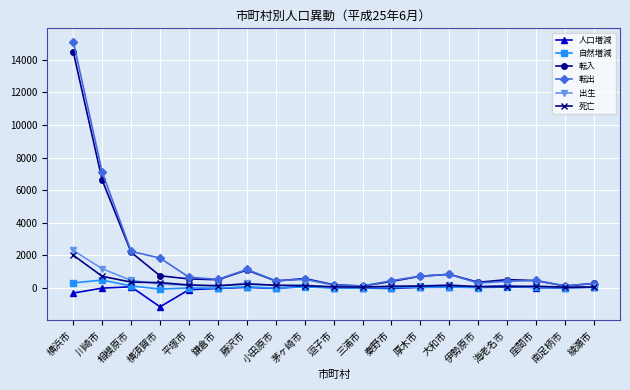

What is the total value across all series at 綾瀬市?

652